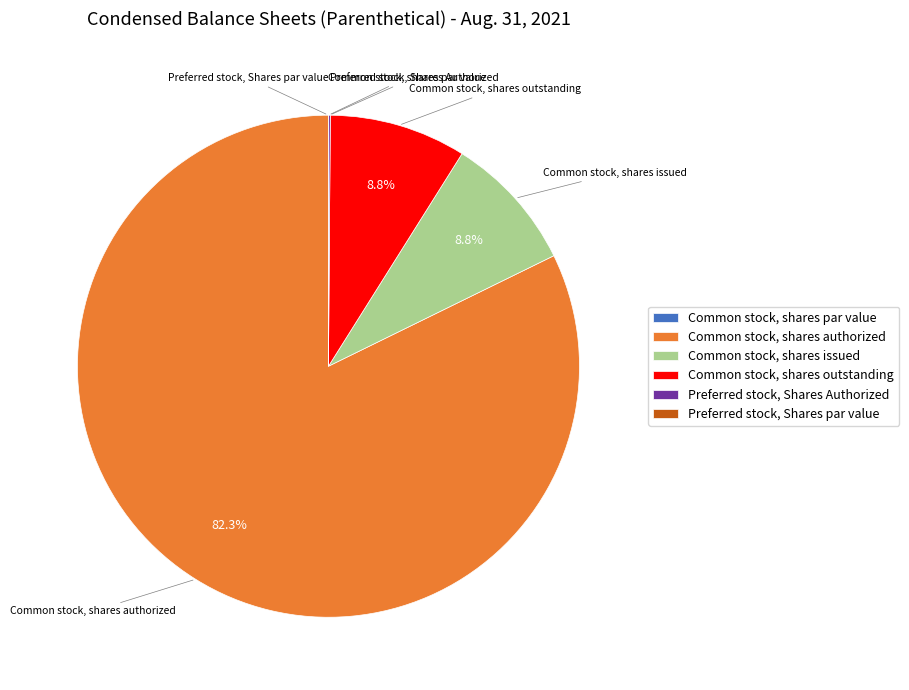

To the nearest percent, what is the difference between the largest and smallest slice percentages?

82%